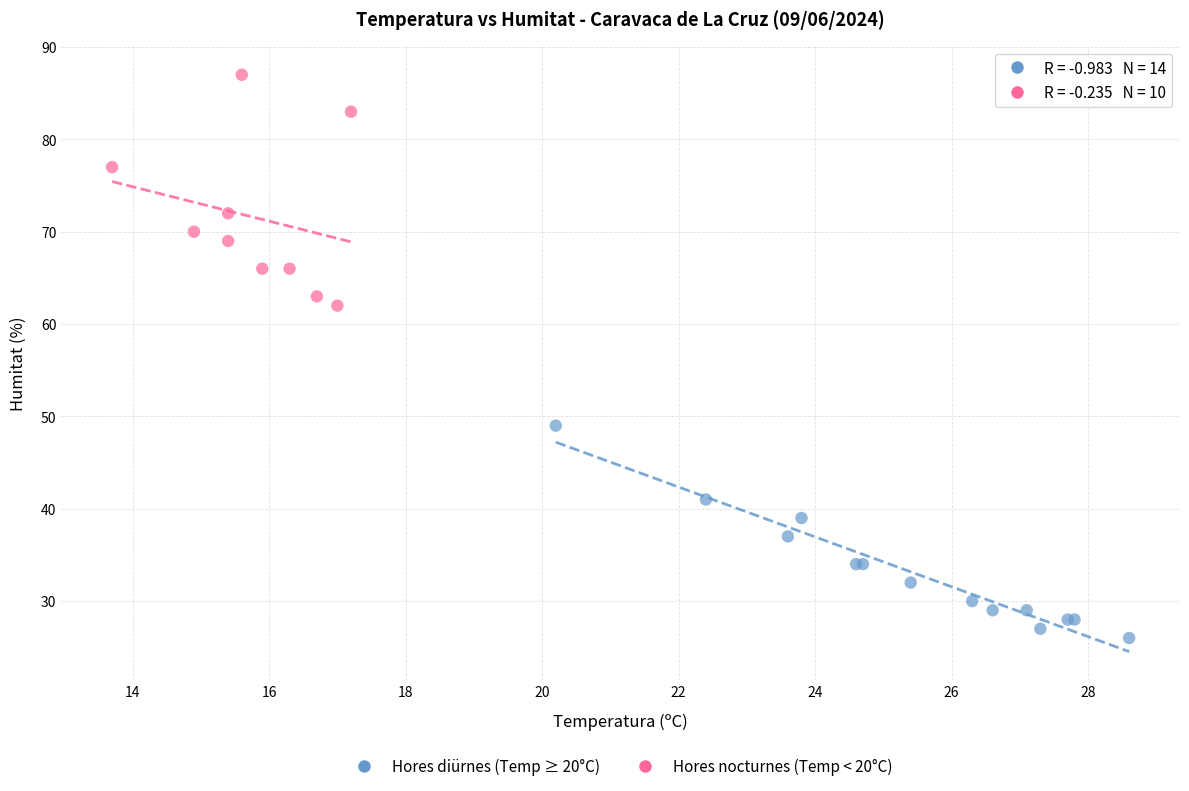

Which series reaches the minimum Y coordinate?

Hores diürnes (Temp ≥ 20°C)